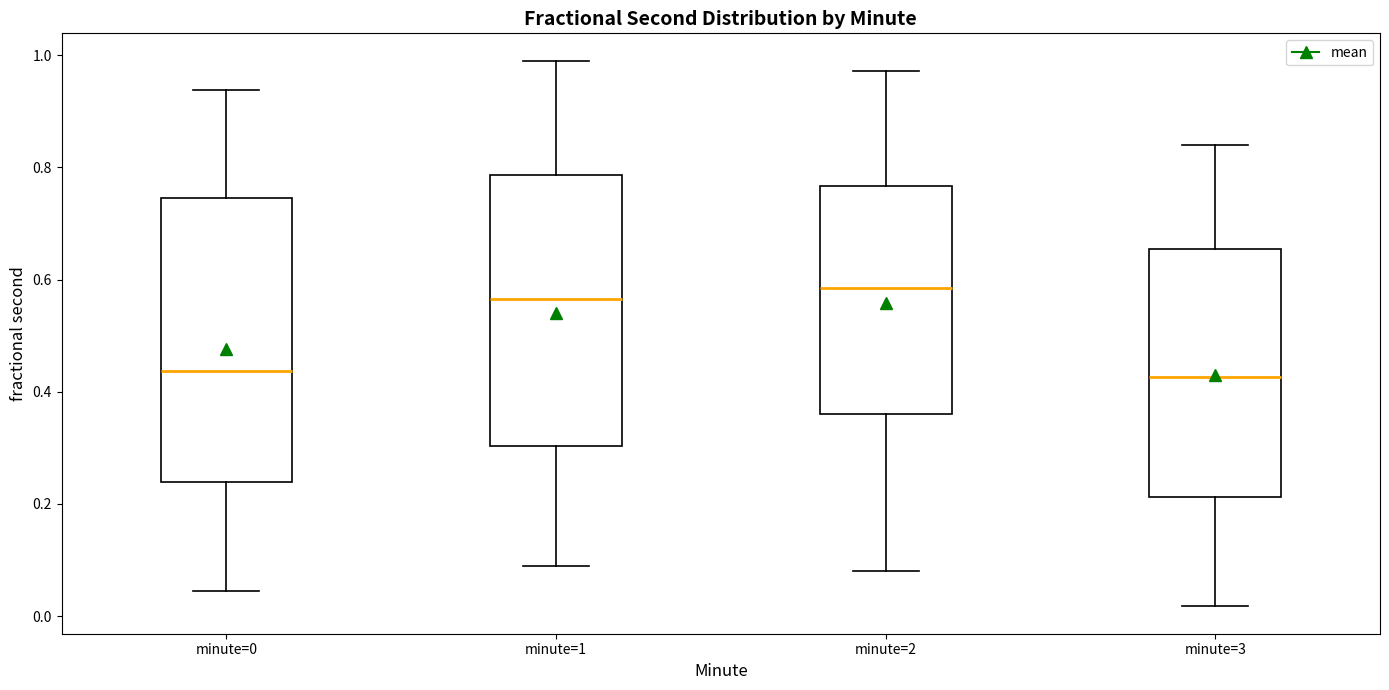

Reading left to right, transcribe this box plot: for each box, give where its median line is, the range the box spans, and where its two whiskers end, as read against the y-axis. The values are not printed on the chart, so give them approximately, as read against the axis.

minute=0: median 0.44, box 0.24 to 0.74, whiskers 0.04 to 0.94
minute=1: median 0.56, box 0.30 to 0.78, whiskers 0.08 to 1.00
minute=2: median 0.58, box 0.36 to 0.76, whiskers 0.08 to 0.98
minute=3: median 0.42, box 0.22 to 0.66, whiskers 0.02 to 0.84